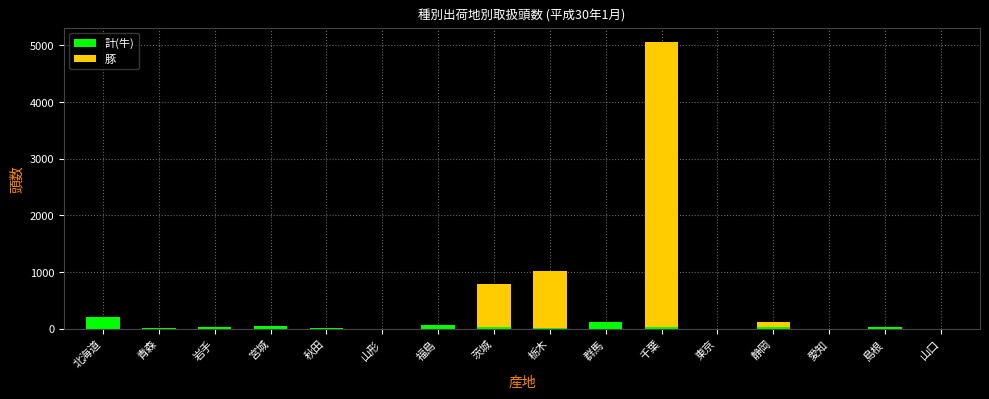

What is the difference between the 計(牛) values at 山形 and 秋田?

15